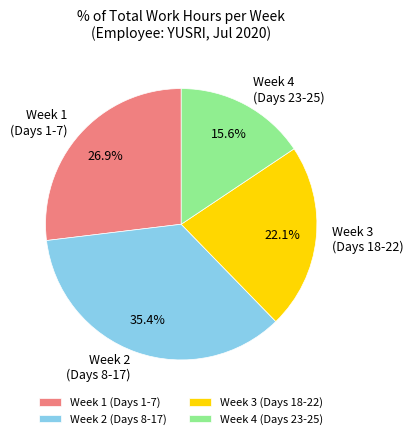

Approximately how many times larger is the value at Week 2 (Days 8-17) compared to Week 4 (Days 23-25)?

2.3